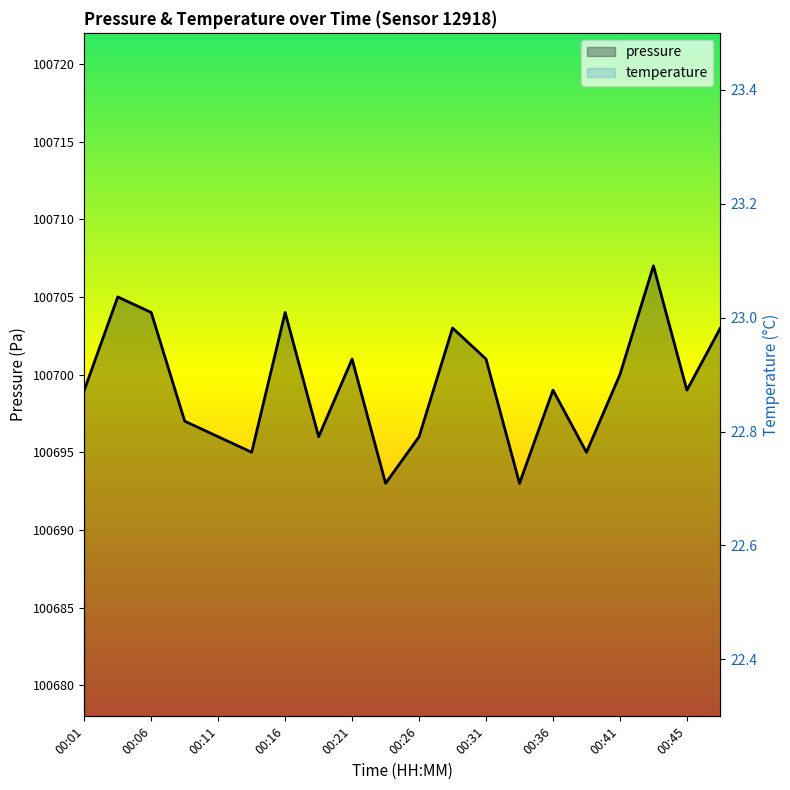

Count the temperature values in the range 22 to 23.

20